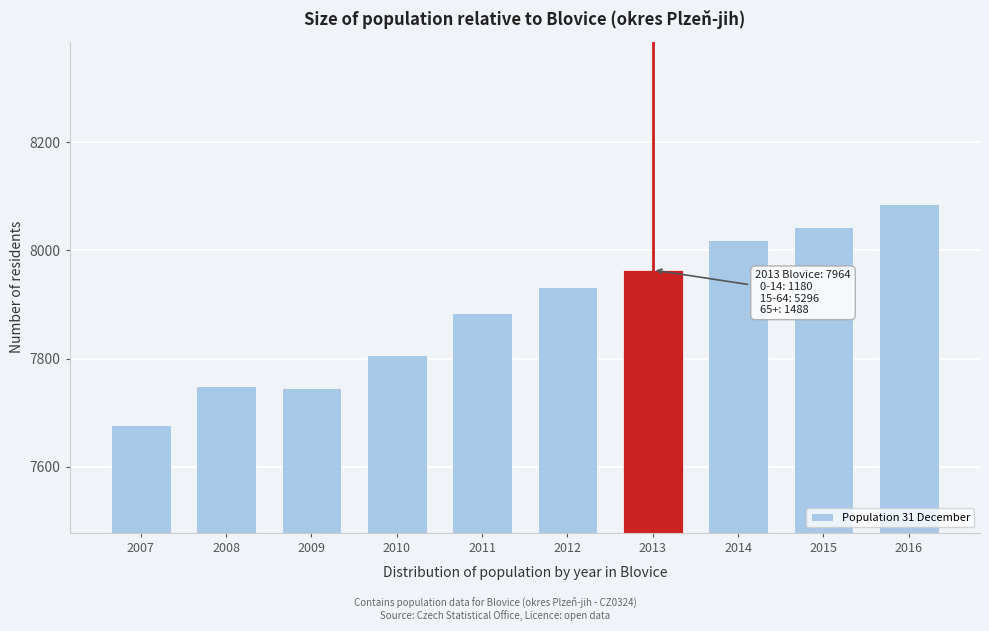

Reading left to right, transcribe all the data shown in this chart.

2007=7678	2008=7750	2009=7745	2010=7807	2011=7885	2012=7932	2013=7964	2014=8019	2015=8044	2016=8086